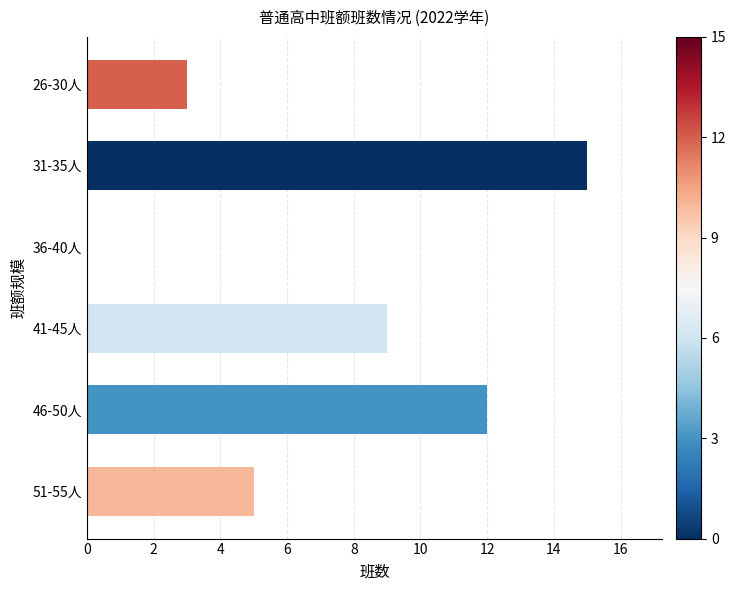

How many distinct data groups are displayed?

1